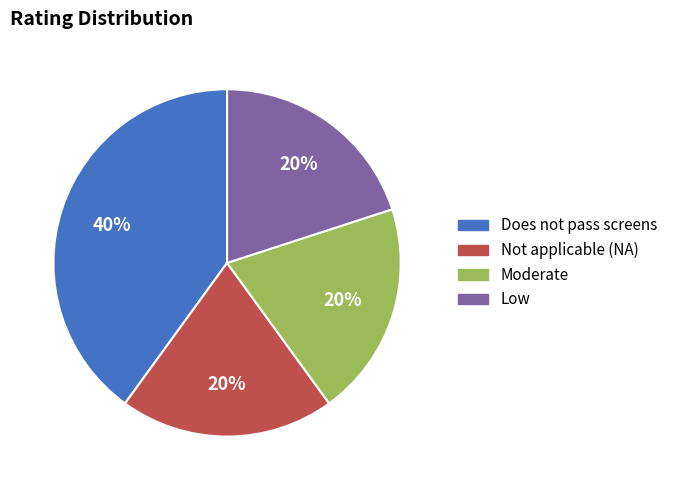

Is there any slice that represents more than half of the pie?

No